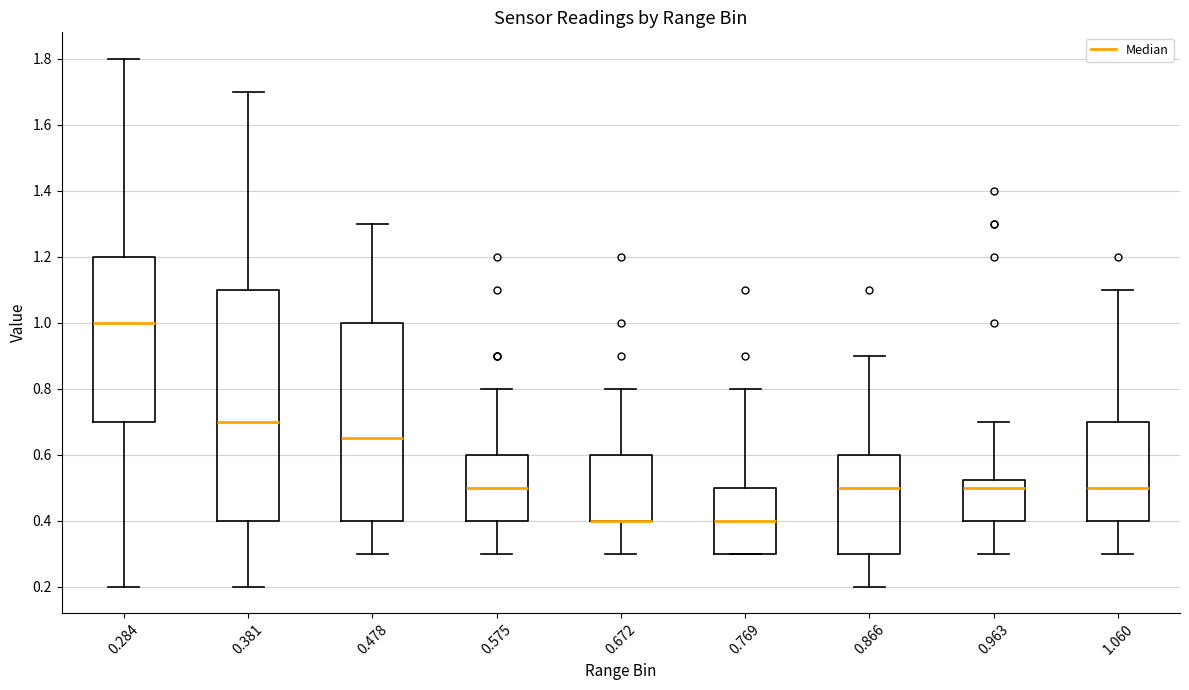

Reading left to right, transcribe this box plot: for each box, give where its median line is, the range the box spans, and where its two whiskers end, as read against the y-axis. The values are not printed on the chart, so give them approximately, as read against the axis.

0.284: median 1.00, box 0.70 to 1.20, whiskers 0.20 to 1.80
0.381: median 0.70, box 0.40 to 1.10, whiskers 0.20 to 1.70
0.478: median 0.66, box 0.40 to 1.00, whiskers 0.30 to 1.30
0.575: median 0.50, box 0.40 to 0.60, whiskers 0.30 to 0.80
0.672: median 0.40 (drawn on the box's lower edge), box 0.40 to 0.60, whiskers 0.30 to 0.80
0.769: median 0.40, box 0.30 to 0.50, whiskers 0.30 to 0.80
0.866: median 0.50, box 0.30 to 0.60, whiskers 0.20 to 0.90
0.963: median 0.50, box 0.40 to 0.52, whiskers 0.30 to 0.70
1.060: median 0.50, box 0.40 to 0.70, whiskers 0.30 to 1.10